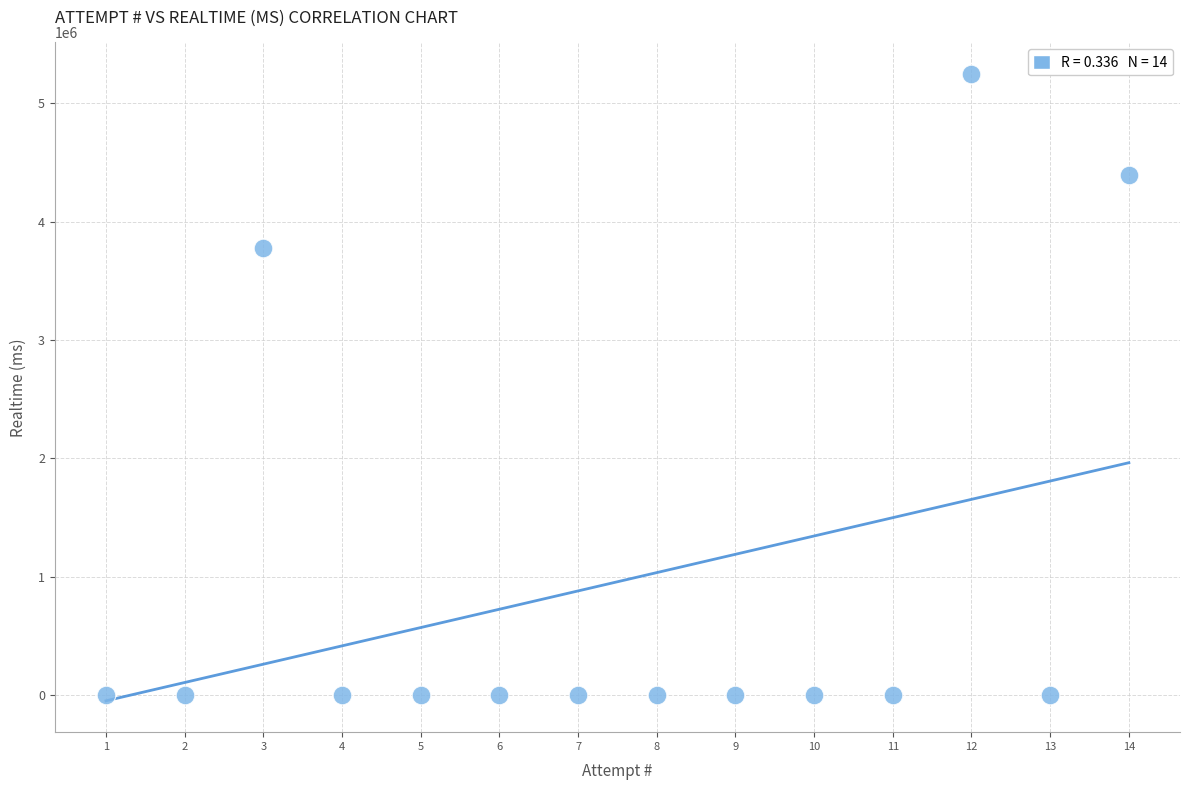

What Y value in the scatter plot is closest to 2624690?

3776792